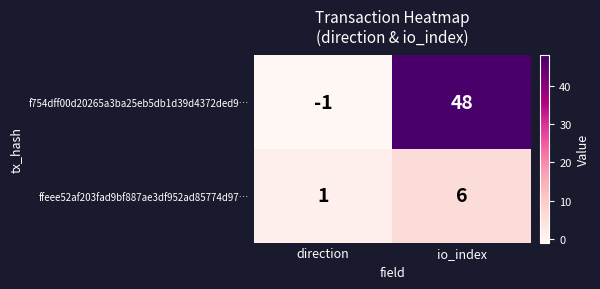

The value of ffeee52af203fad9bf887ae3df952ad85774d97… at io_index is 6. True or false?

True